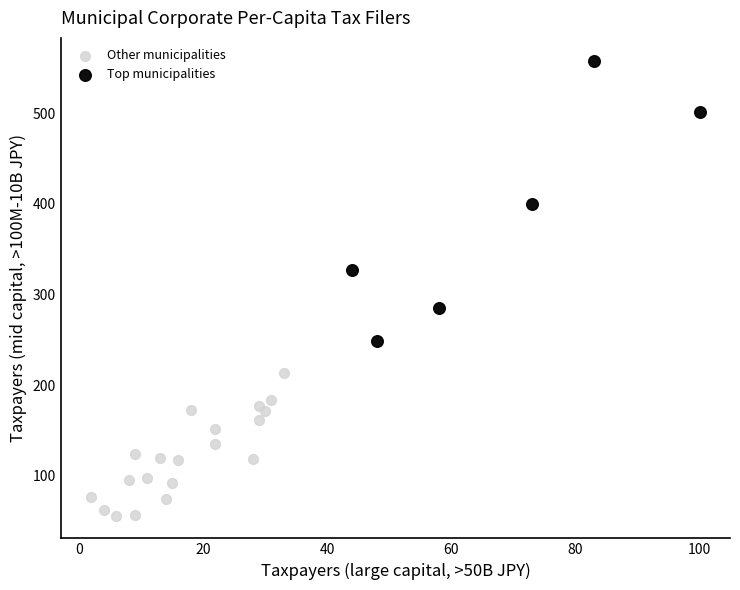

Which series contains the lowest Y value?

Other municipalities